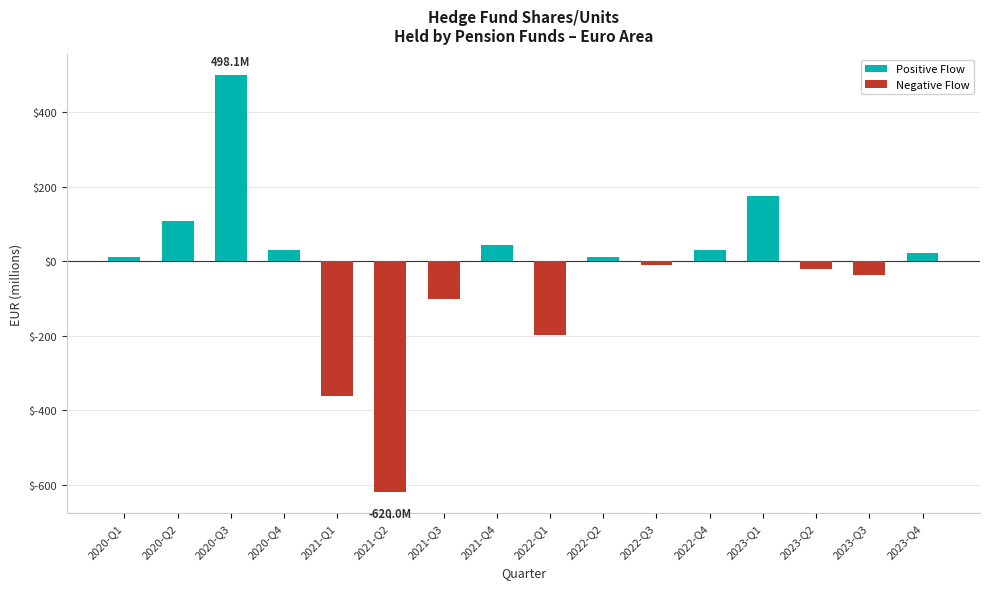

At which label does the data first exceed 10?

2020-Q1